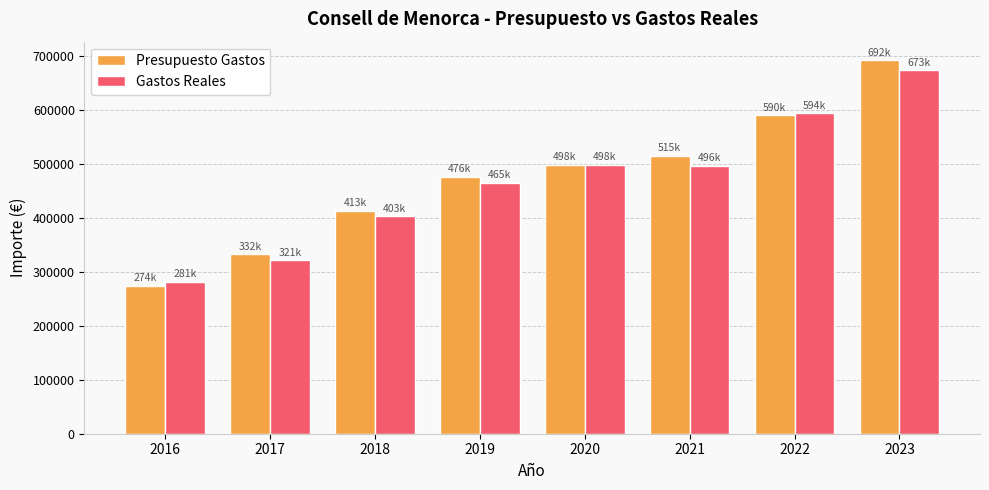

Where does the Gastos Reales series first go above 496000?

2020